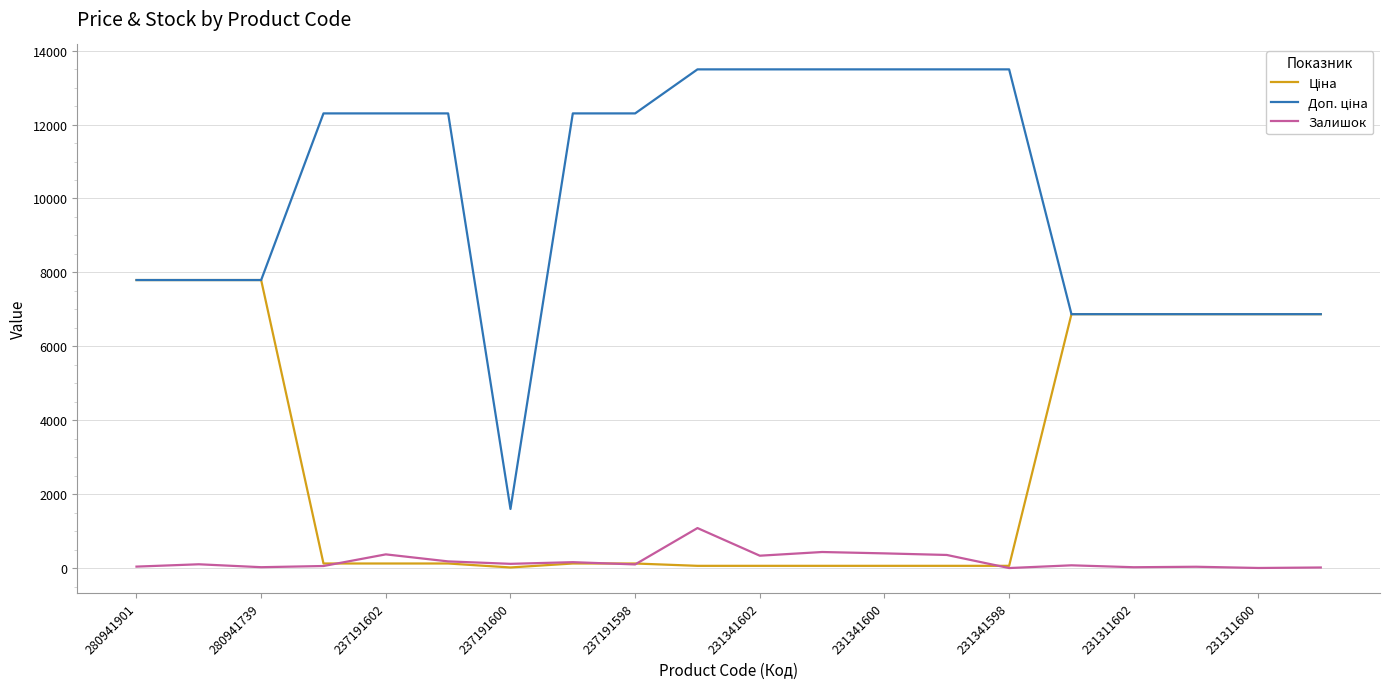

True or false: Залишок and Доп. ціна intersect in this chart.

False